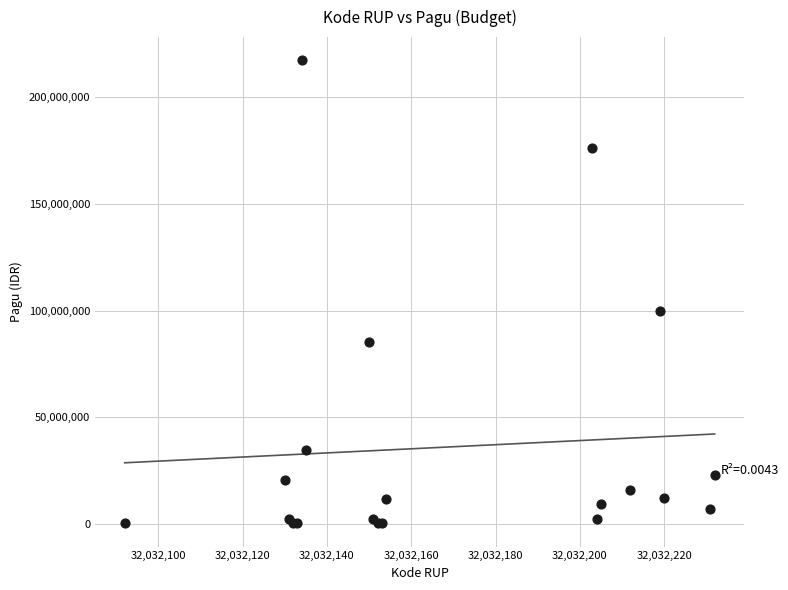

What Y value in the scatter plot is closest to 108800000?

99958000